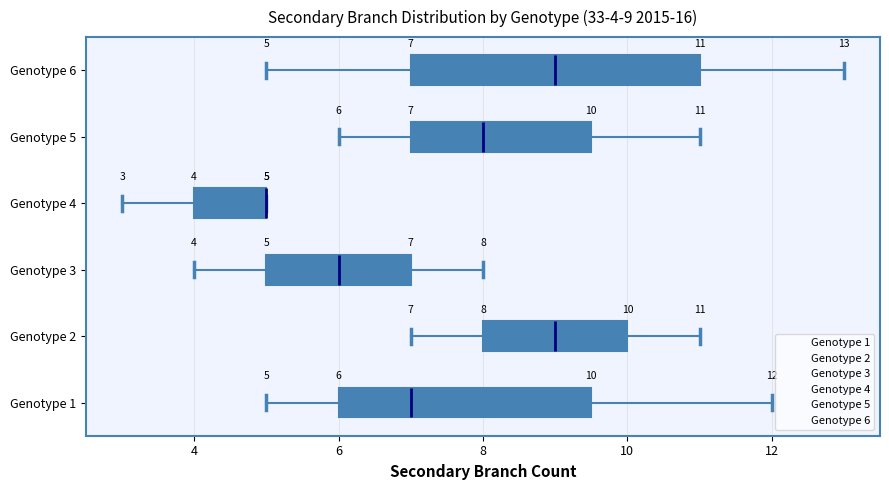

Which box is the widest, from its left edge to its right edge?

Genotype 6